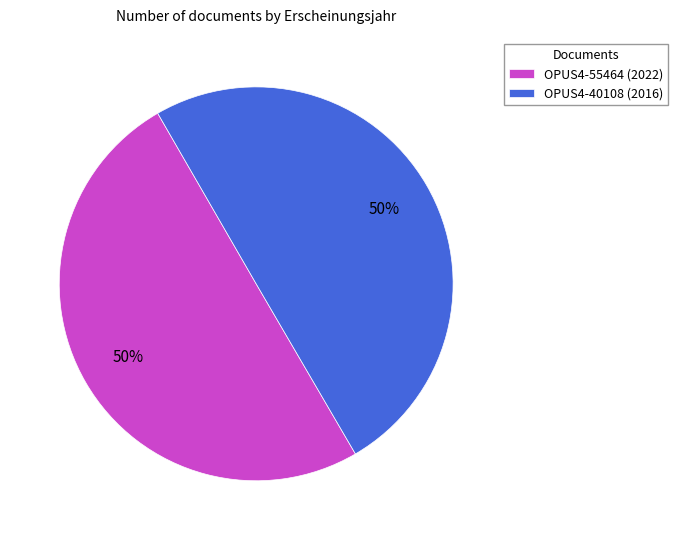

How many slices are in this pie chart?

2